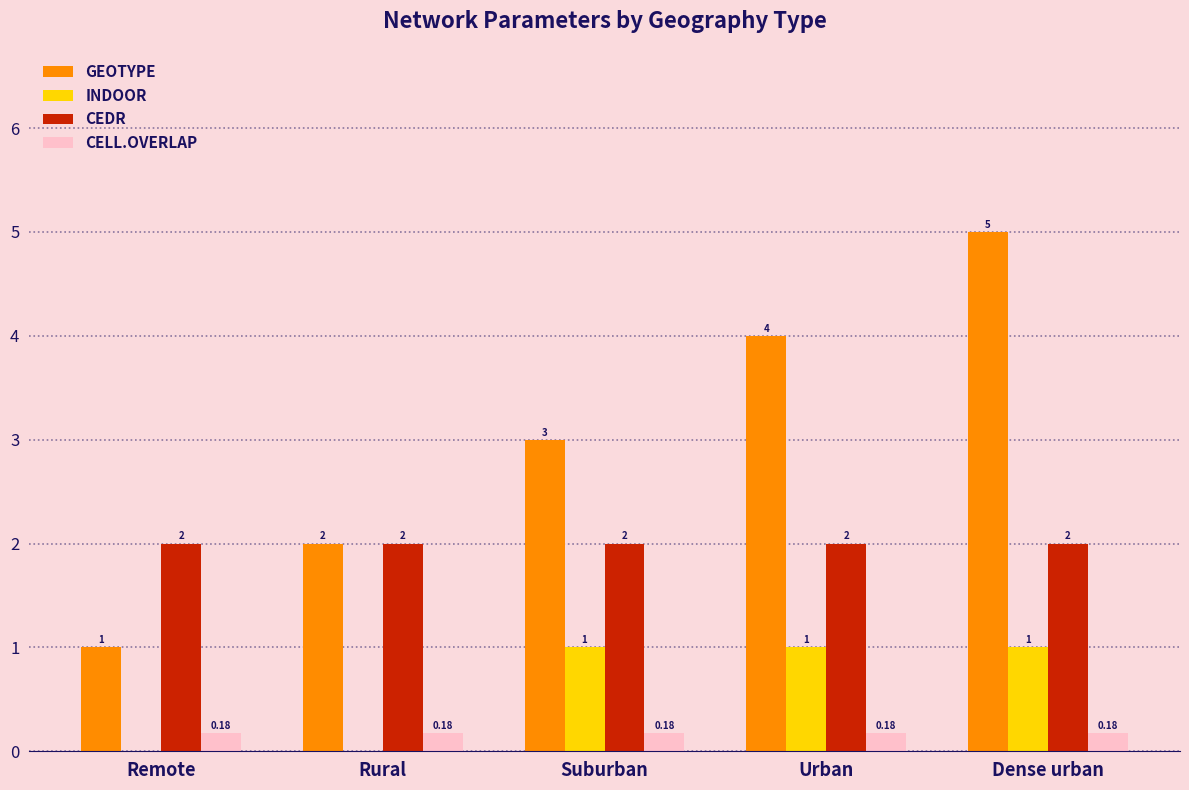

At which category is the sum across all series the highest?

Dense urban